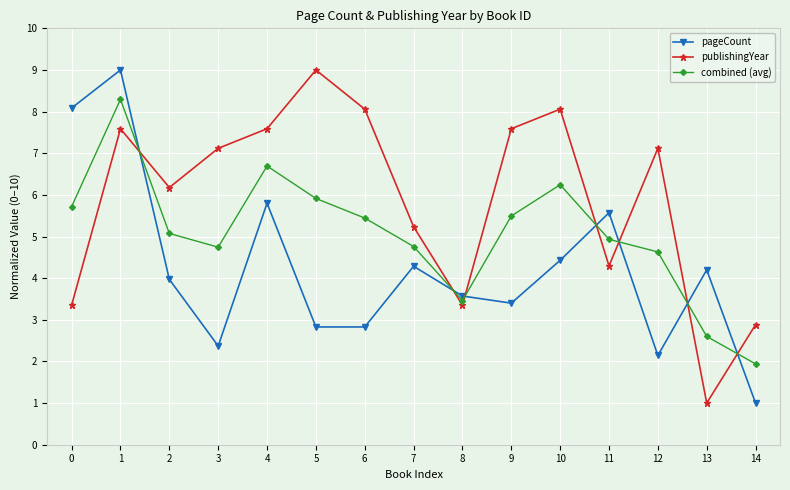

At which category does combined (avg) reach its first local valley?

3